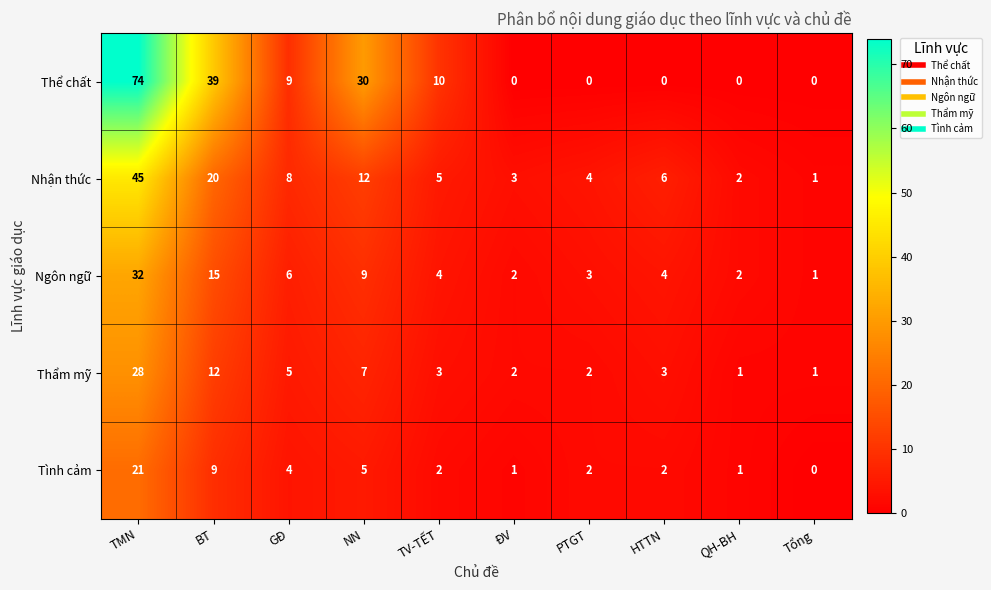

Between TV-TẾT and Tổng, which series saw the biggest shift?

Thể chất